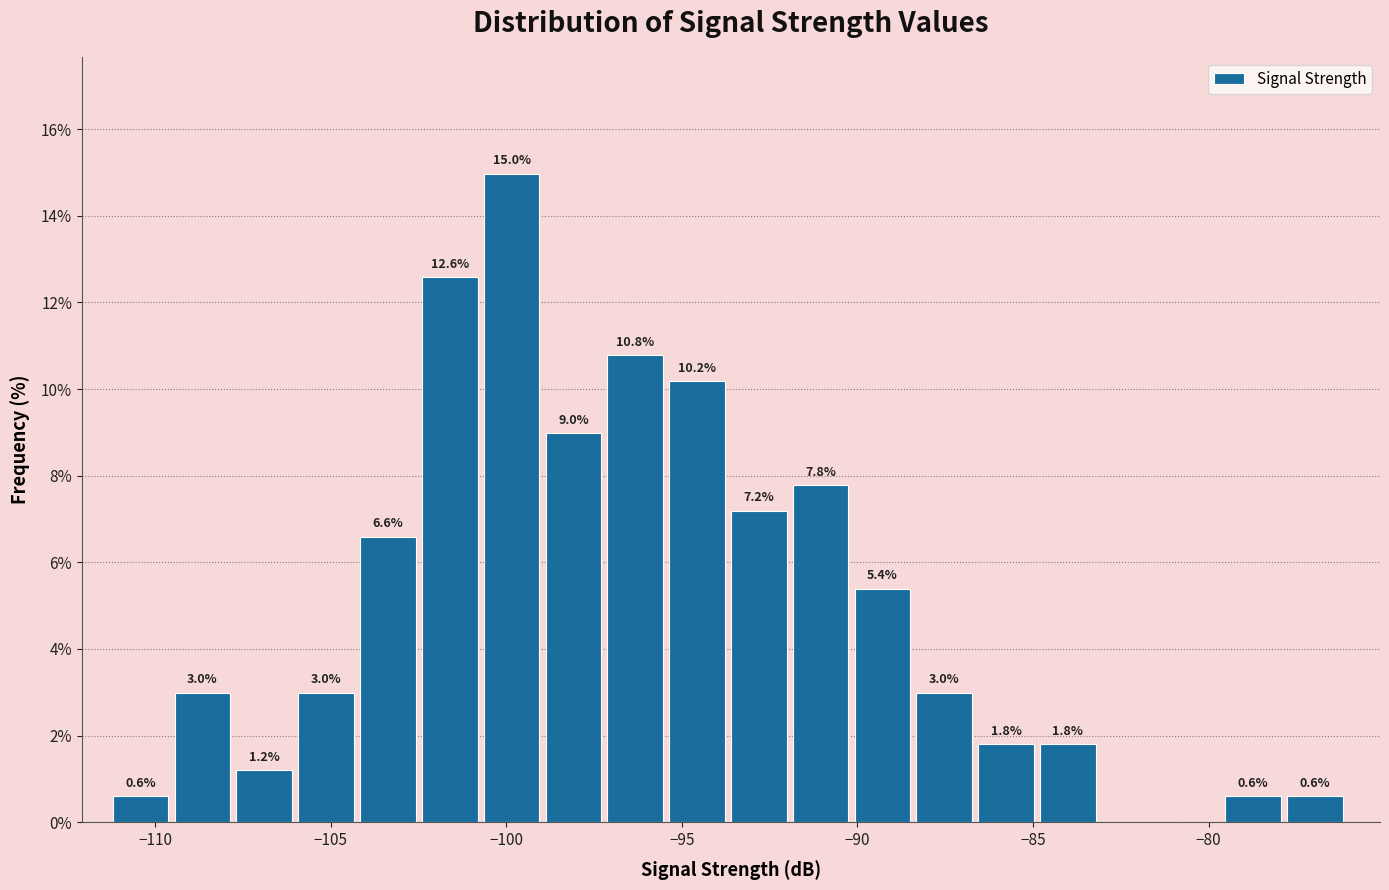

Around what value on the x-axis is the tallest bar? Give the approximate position of its centre, as read against the axis.

-100.0